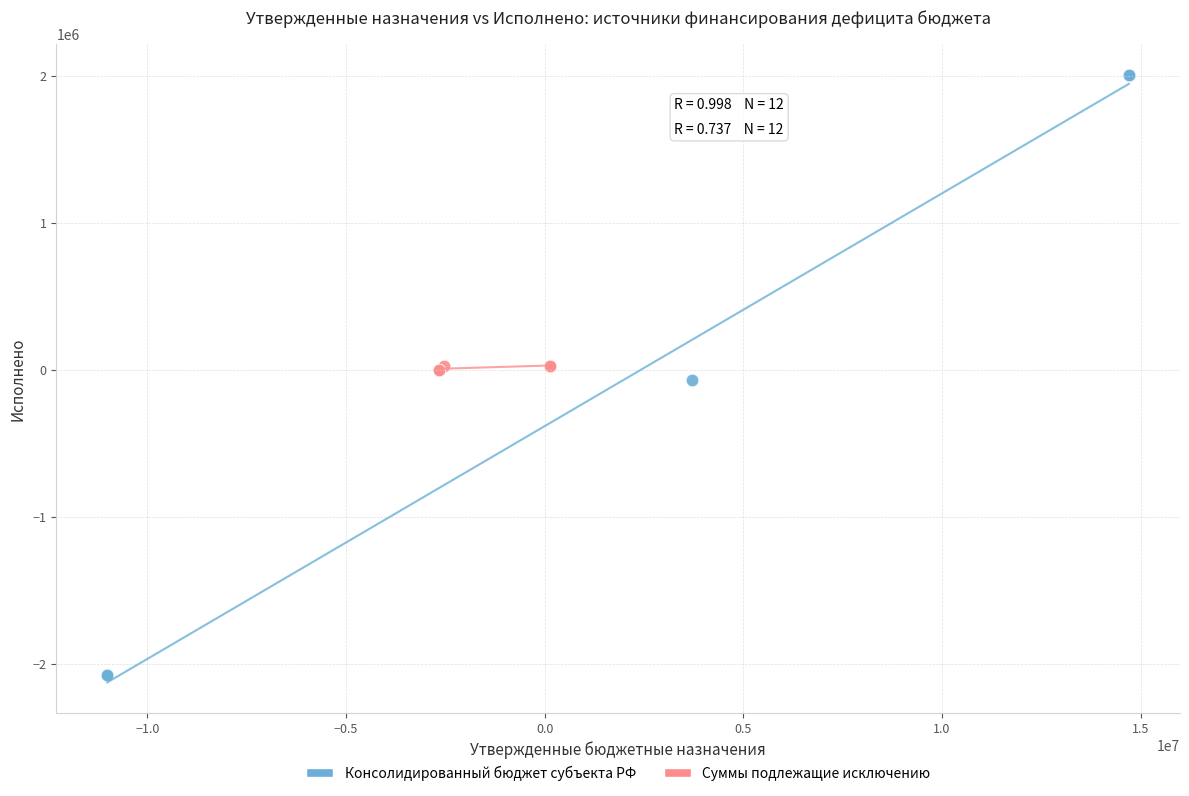

Which series contains the highest Y value?

Консолидированный бюджет субъекта РФ